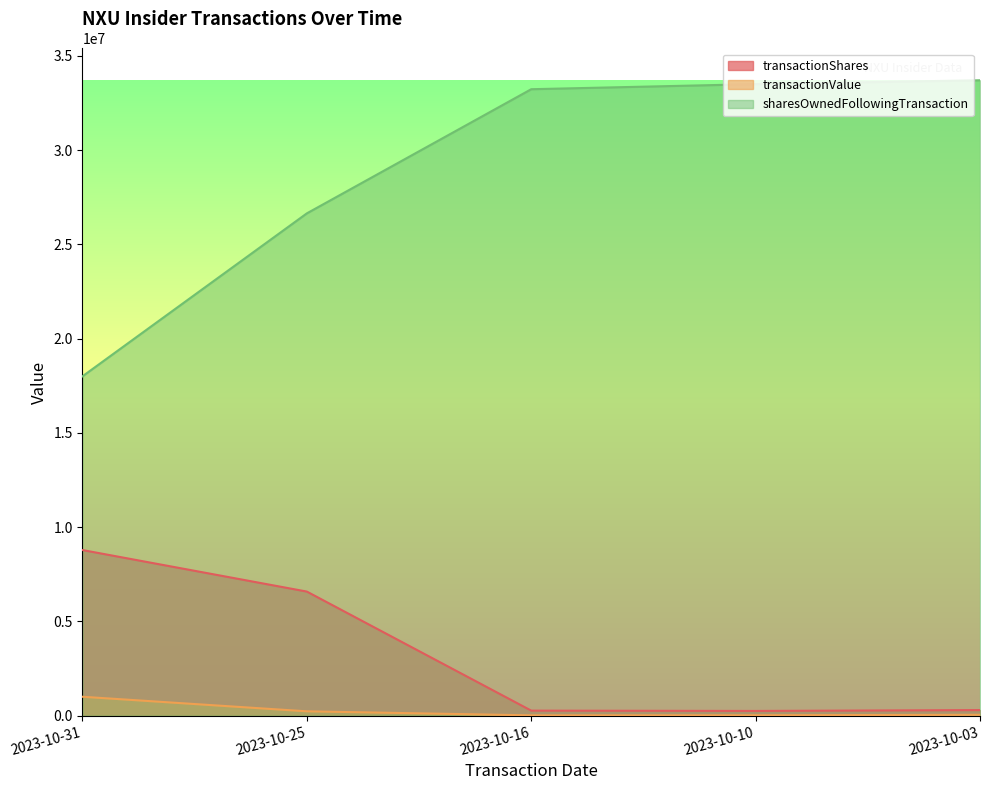

Is it true that transactionValue equals 40401 at 2023-10-10?

False